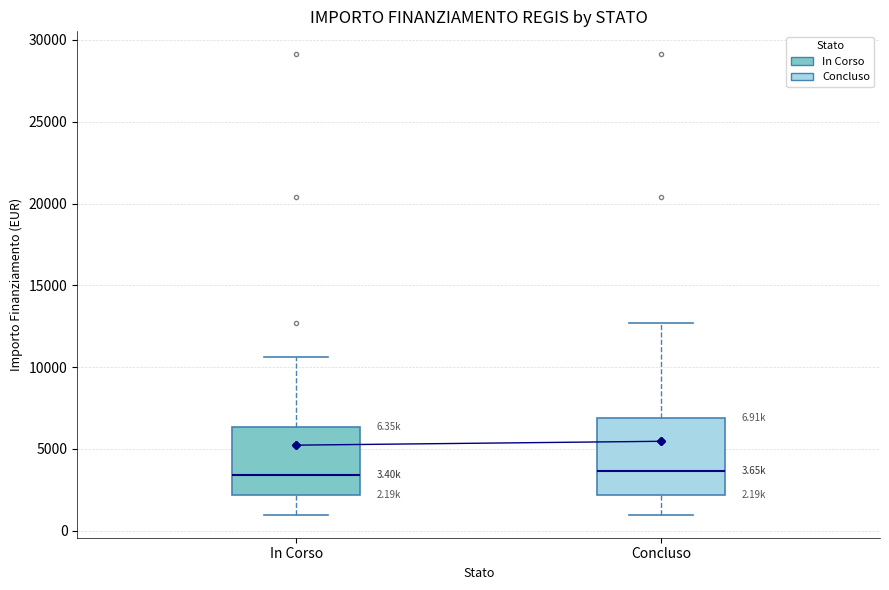

Comparing the boxes themselves (not the whiskers), which one is the tallest?

Concluso